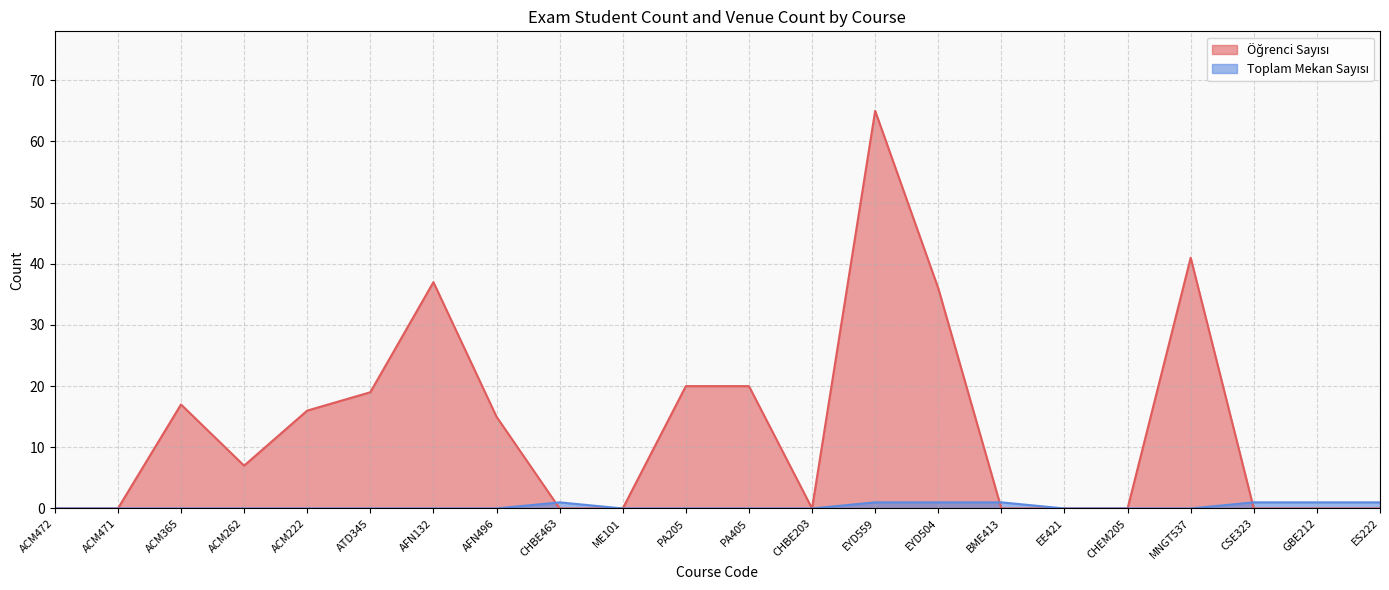

Is the value of Öğrenci Sayısı at ACM365 greater than the value of Toplam Mekan Sayısı at CHBE203?

Yes